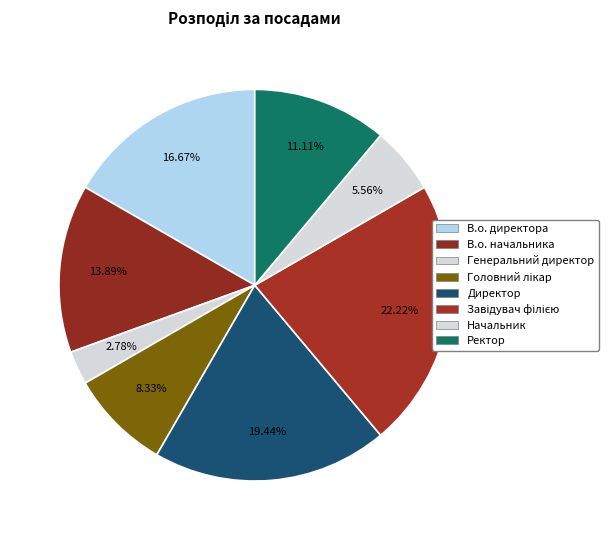

Is it true that В.о. директора is 17% of the pie?

True